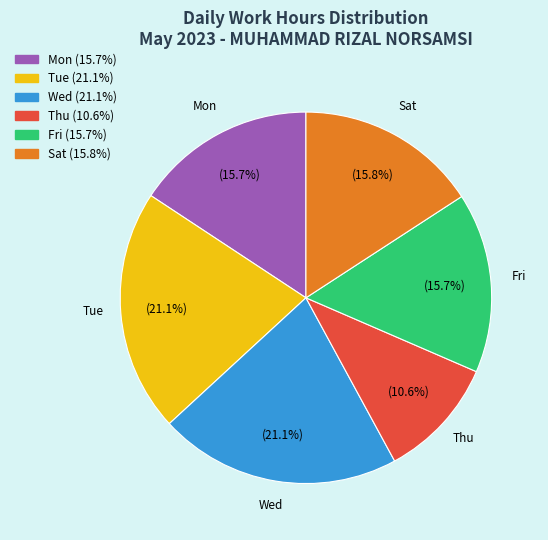

Is there a majority slice in this chart?

No